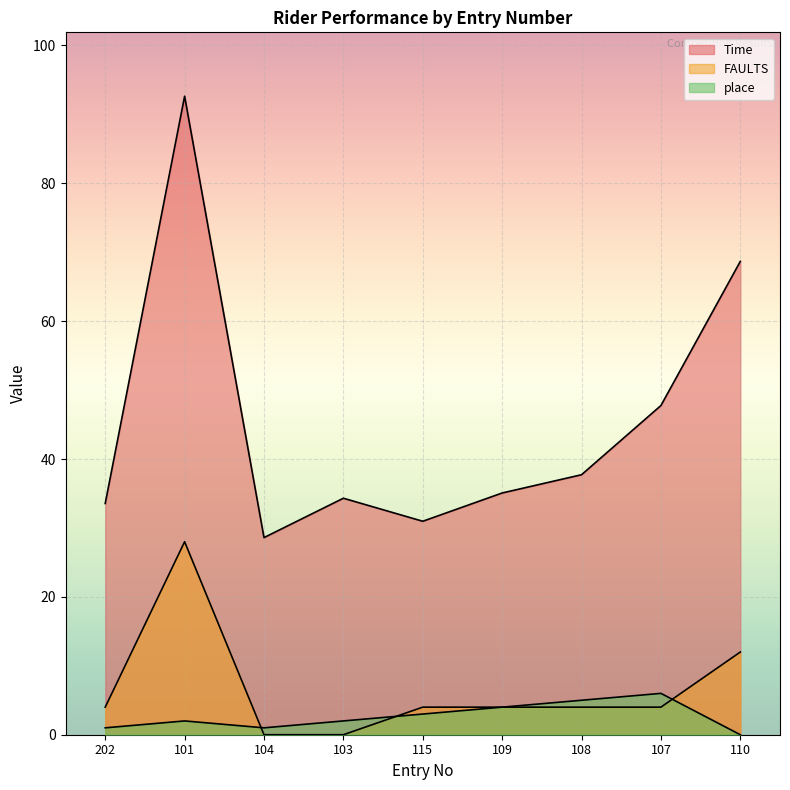

Rank the series at 108 from lowest to highest value.

FAULTS, place, Time